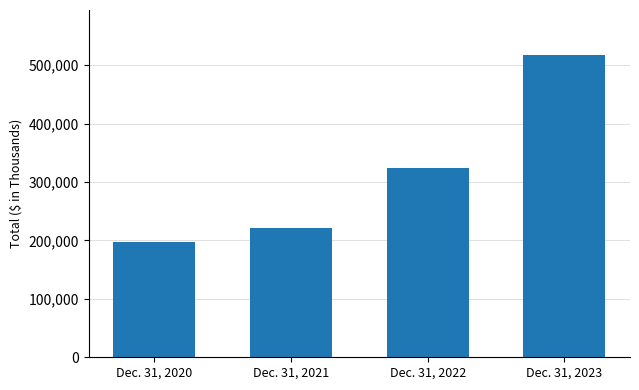

At which category does the chart reach its peak across all series?

Dec. 31, 2023